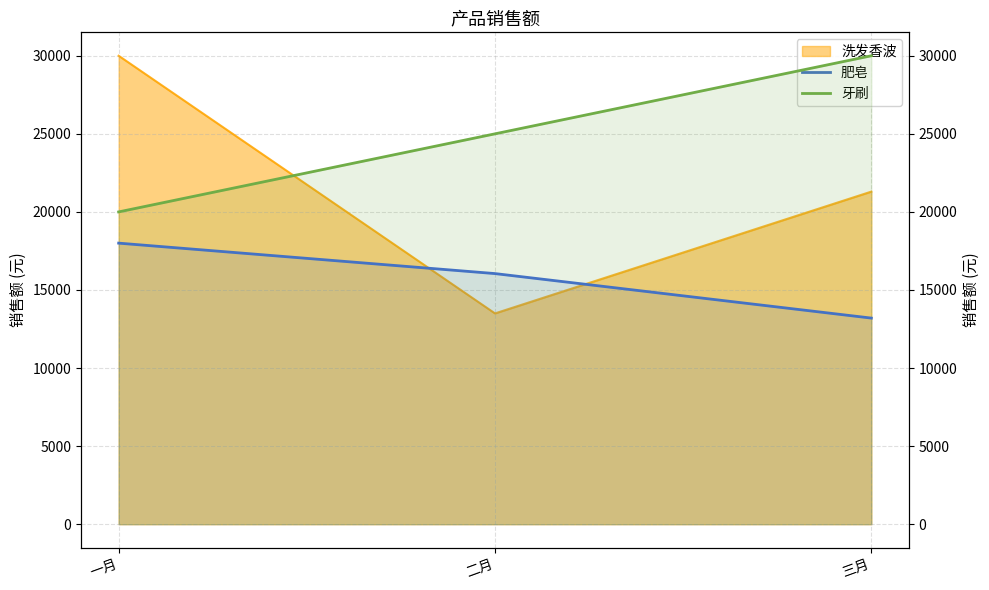

At which category is the sum across all series the highest?

三月